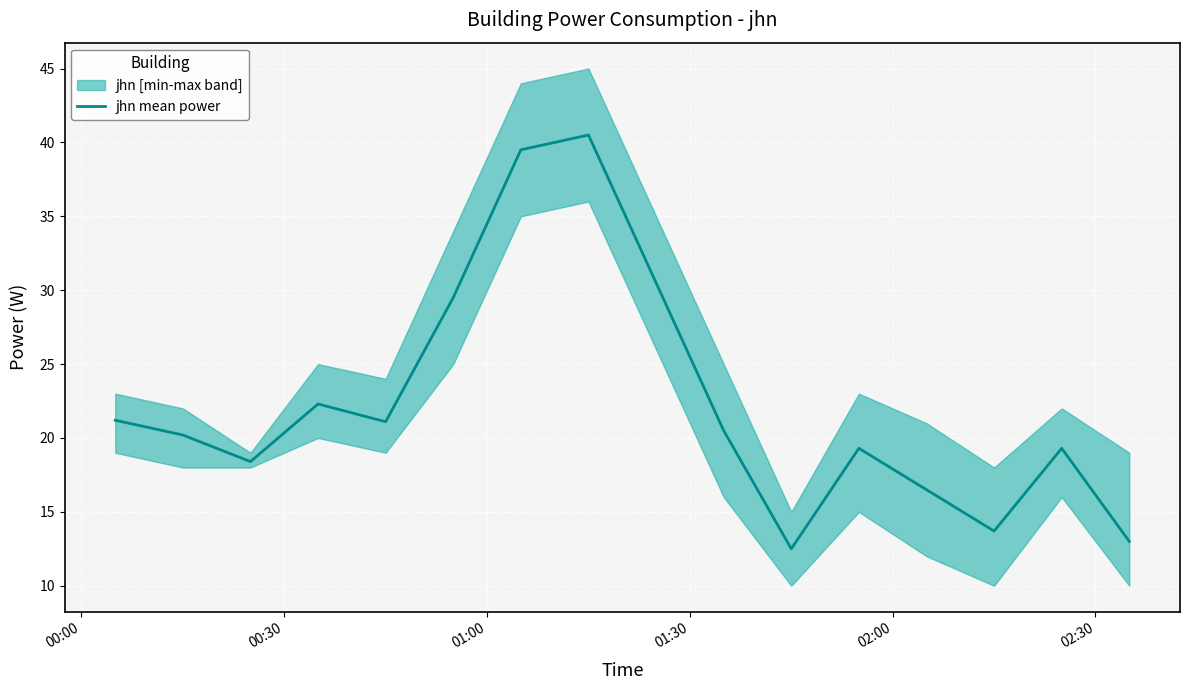

How many lines are shown in the chart?

1